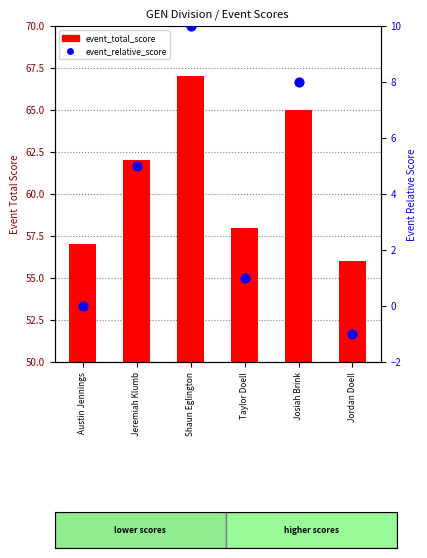

Which series reaches the maximum Y coordinate?

event_total_score